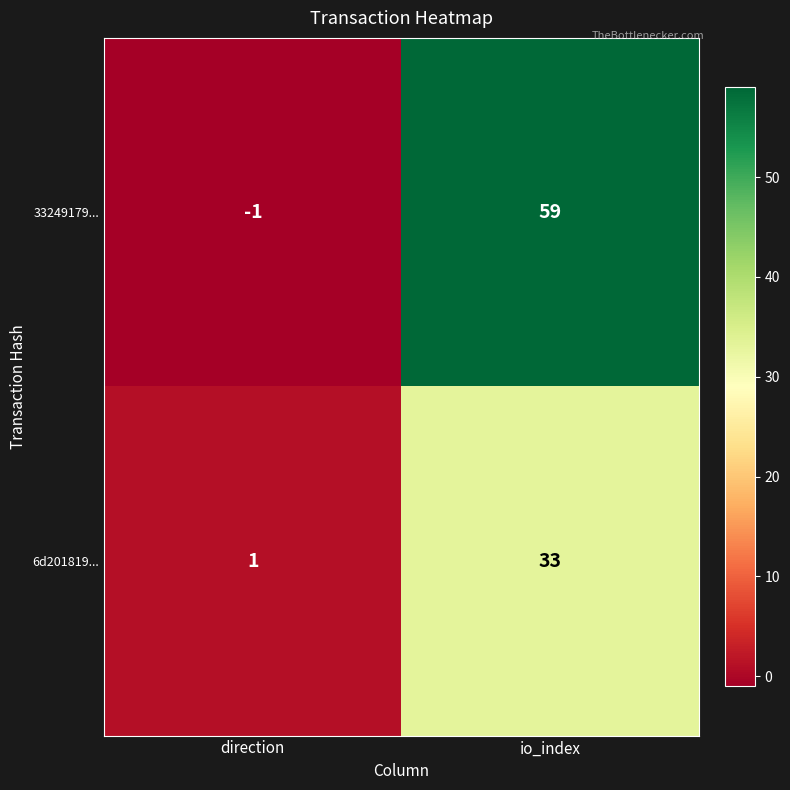

What is the maximum value shown in the chart?

59